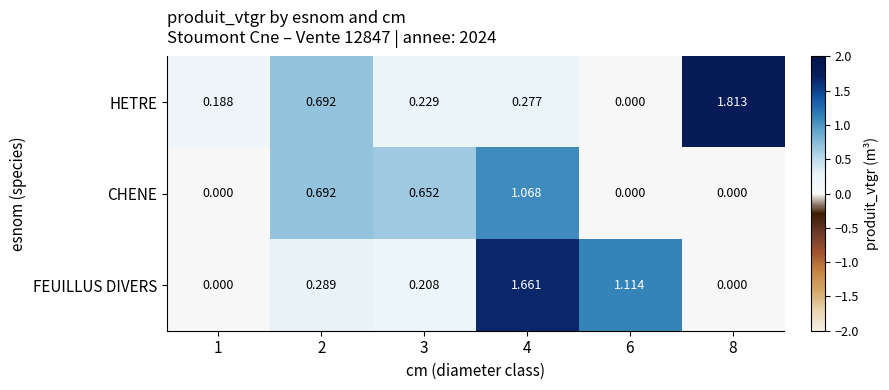

At 4, list the series in order from largest to smallest.

FEUILLUS DIVERS, CHENE, HETRE